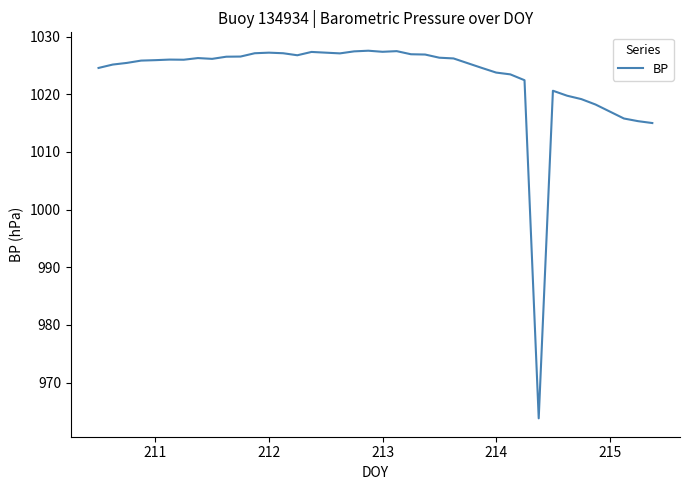

What is the maximum value shown in the chart?

1027.5